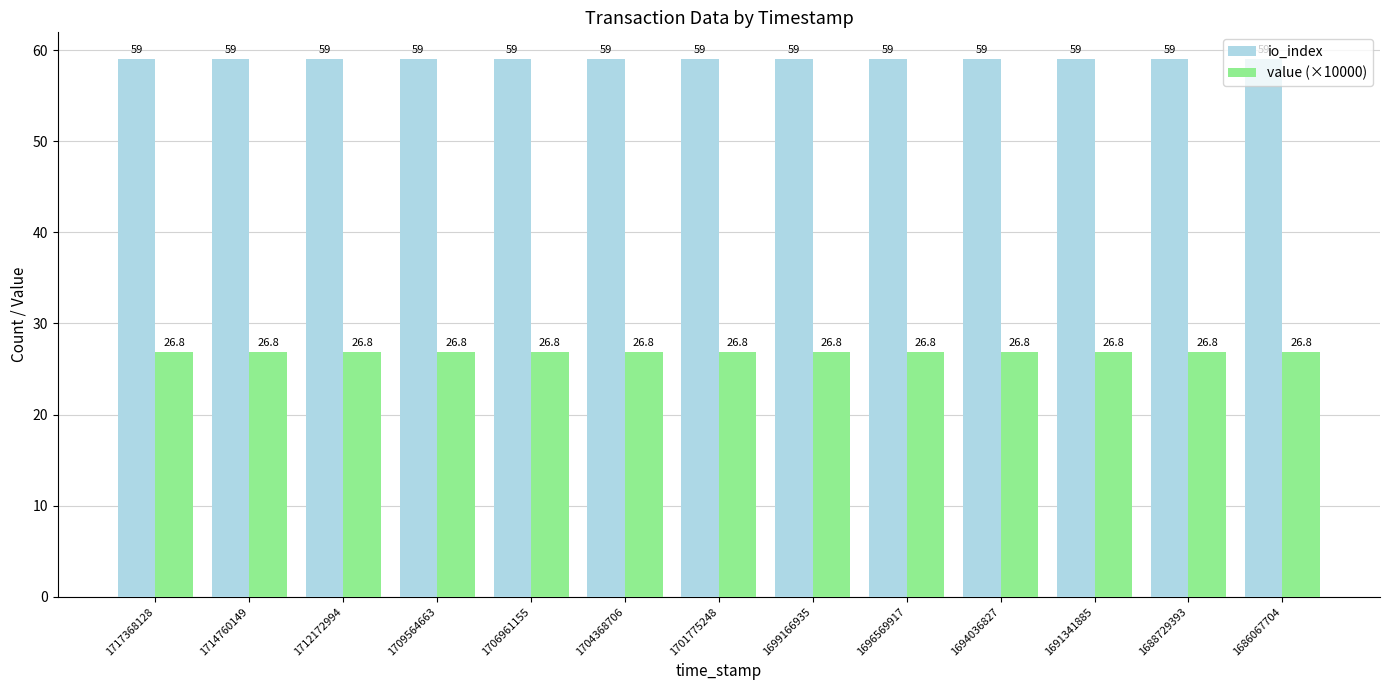

What is the value of the value (×10000) bar at the 5th from the left?

26.8